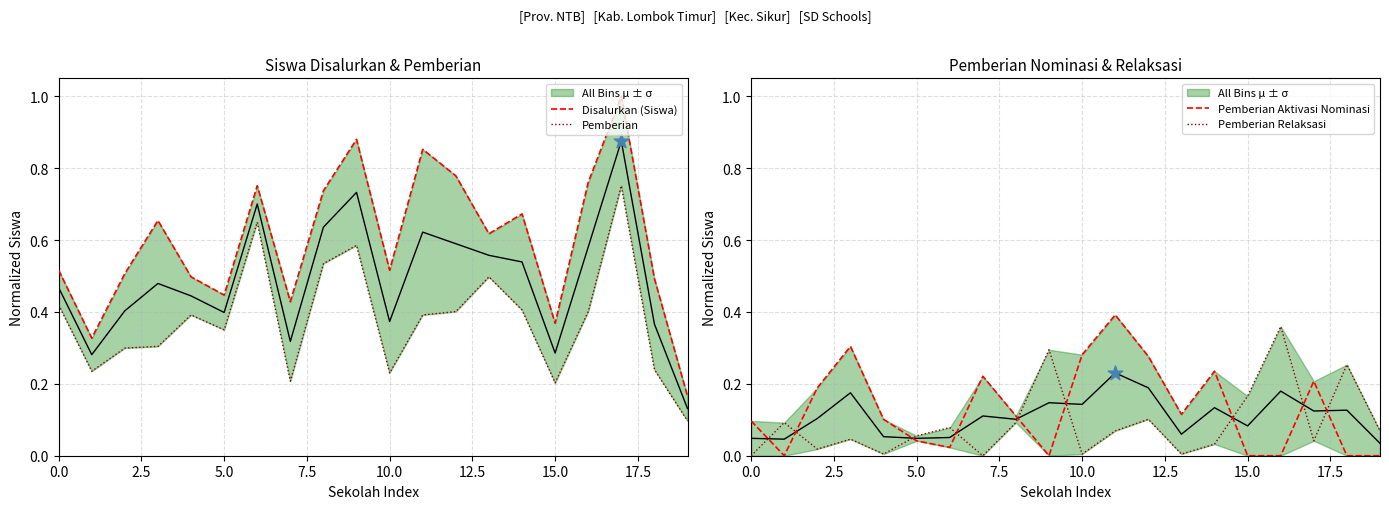

Which series has the largest total across all categories?

Disalurkan (Siswa)